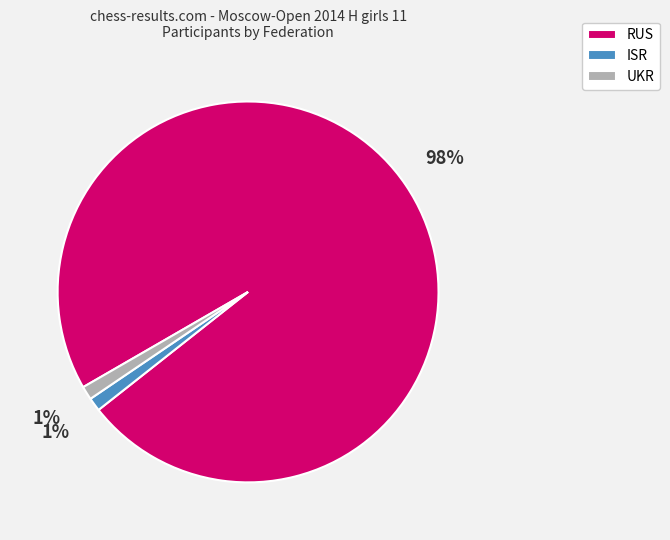

The ISR slice represents 14% of the pie. True or false?

False